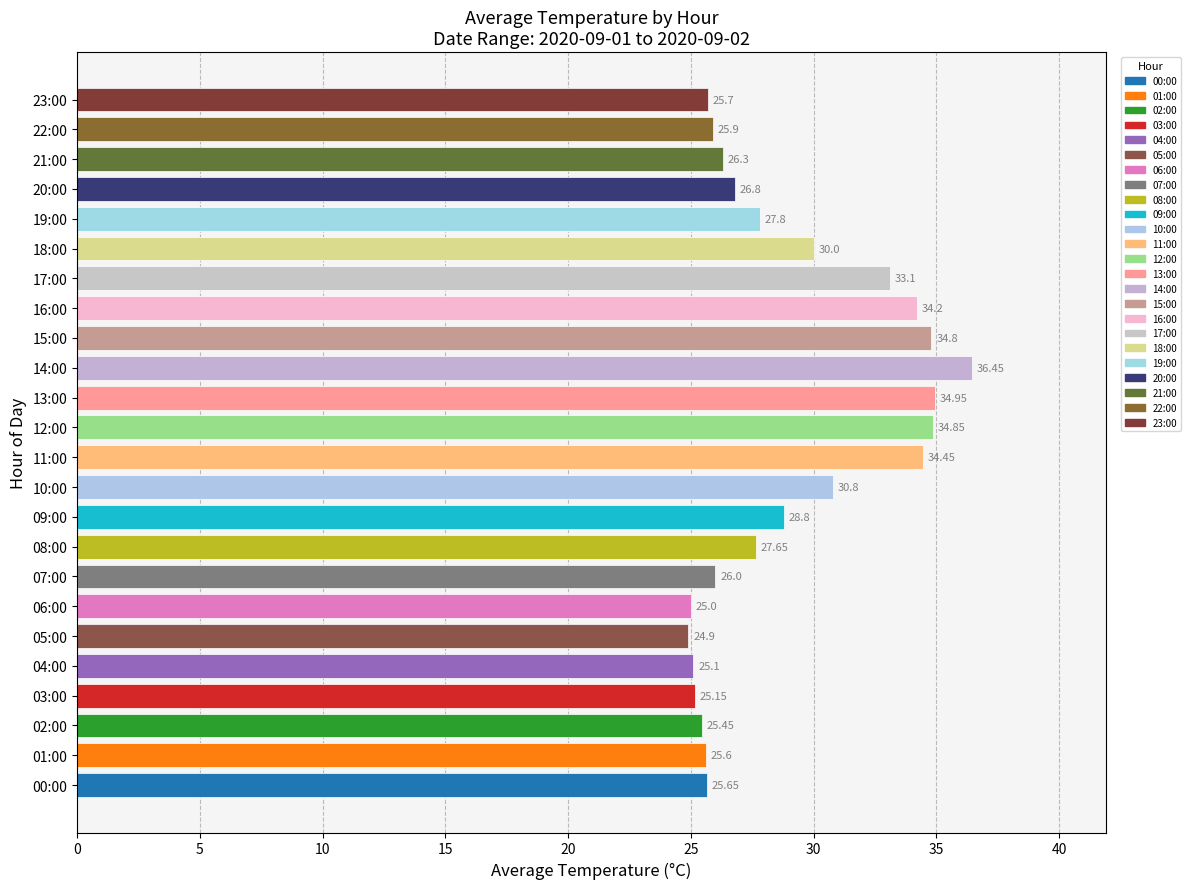

List the labels in order of value, smallest first.

05:00, 06:00, 04:00, 03:00, 02:00, 01:00, 00:00, 23:00, 22:00, 07:00, 21:00, 20:00, 08:00, 19:00, 09:00, 18:00, 10:00, 17:00, 16:00, 11:00, 15:00, 12:00, 13:00, 14:00